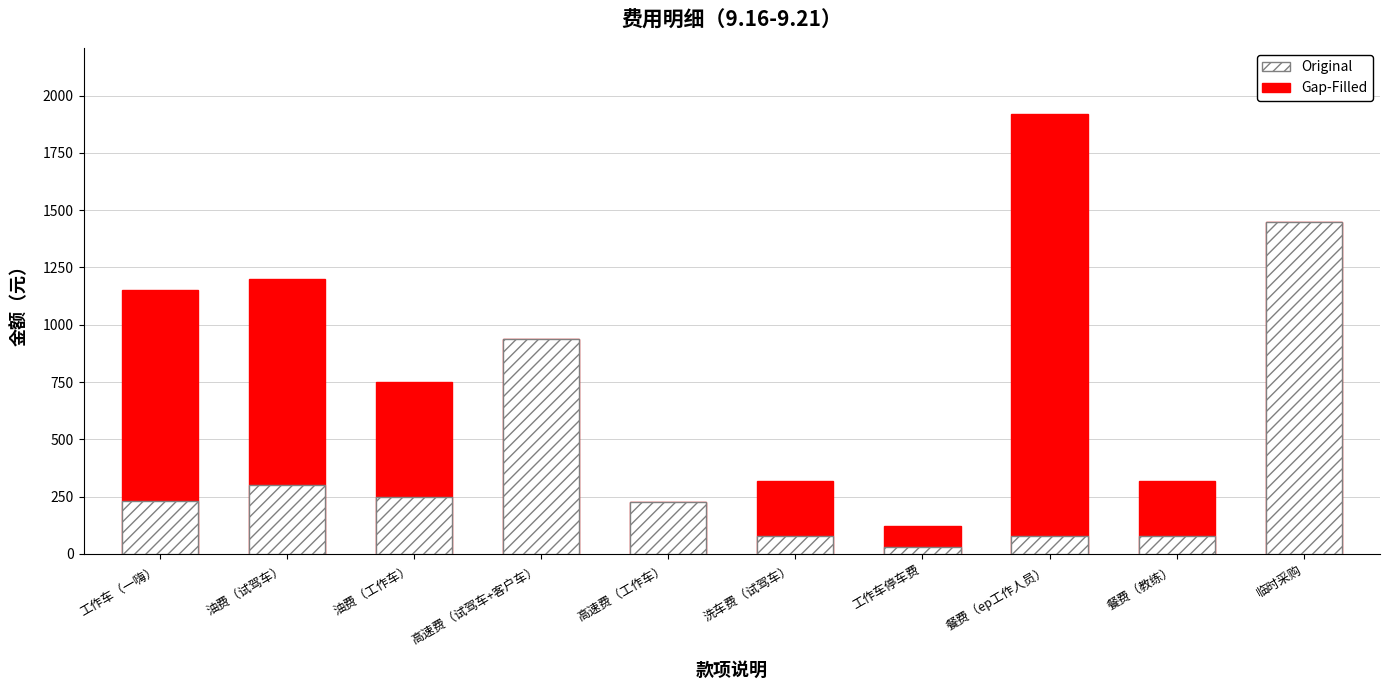

Rank the categories by Original value from highest to lowest.

临时采购, 高速费（试驾车+客户车）, 油费（试驾车）, 油费（工作车）, 工作车（一嗨）, 高速费（工作车）, 洗车费（试驾车）, 餐费（ep工作人员）, 餐费（教练）, 工作车停车费